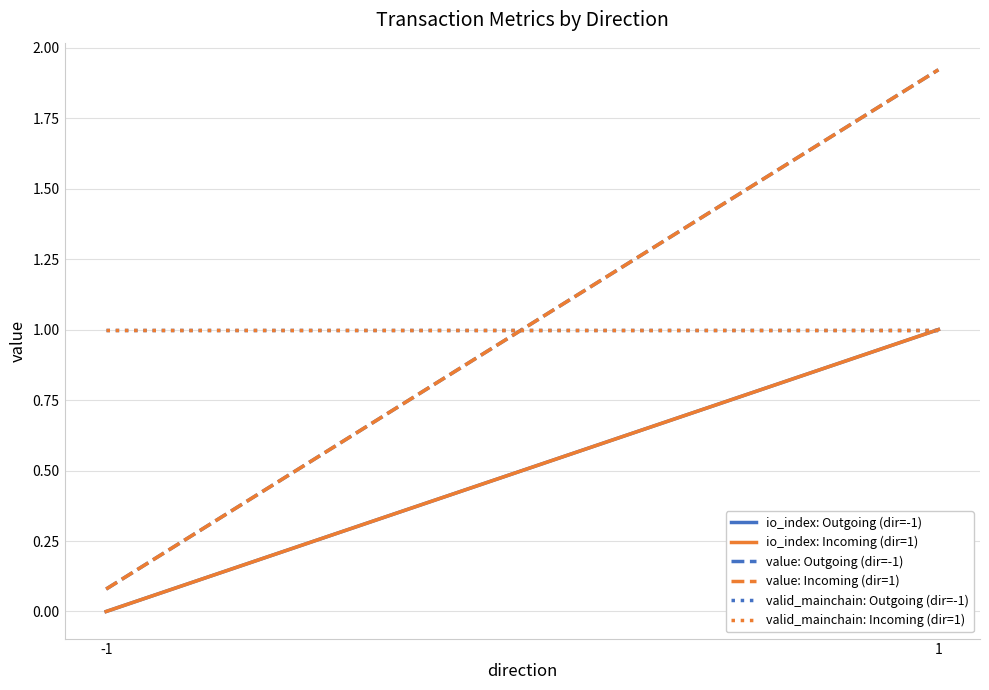

True or false: io_index: Outgoing (dir=-1) has a value of 0.0 at -1.

True